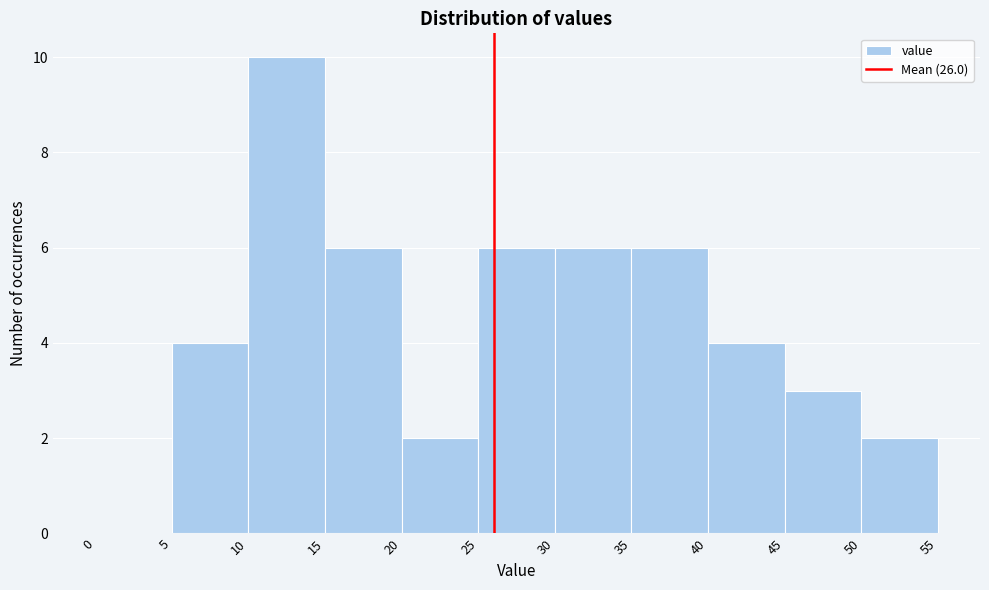

Reading left to right, list every bar in this chart as the range it spans on the x-axis followed by its height. The values are not printed on the chart, so give them approximately, as read against the axis.

0 to 5: 0
5 to 10: 4
10 to 15: 10
15 to 20: 6
20 to 25: 2
25 to 30: 6
30 to 35: 6
35 to 40: 6
40 to 45: 4
45 to 50: 3
50 to 55: 2